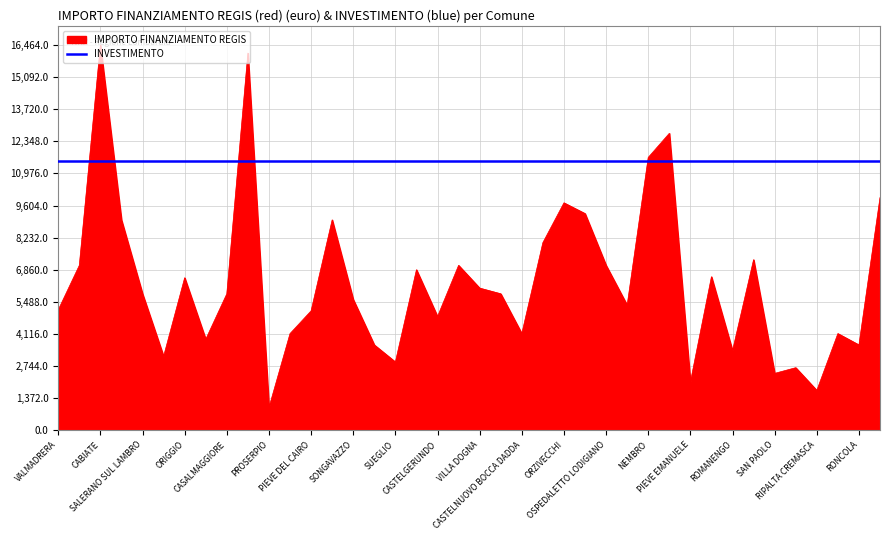

What is the maximum value shown in the chart?

16464.0